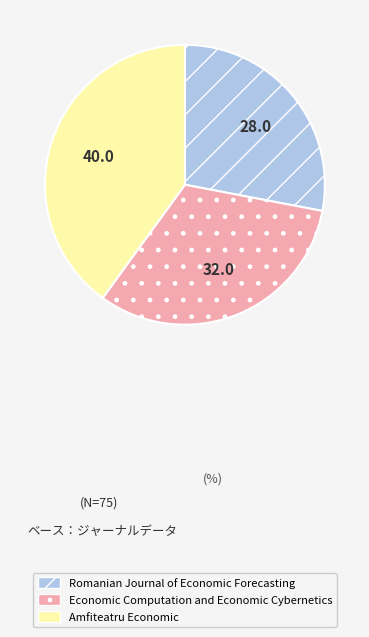

Approximately how many times larger is the value at Amfiteatru Economic compared to Romanian Journal of Economic Forecasting?

1.4